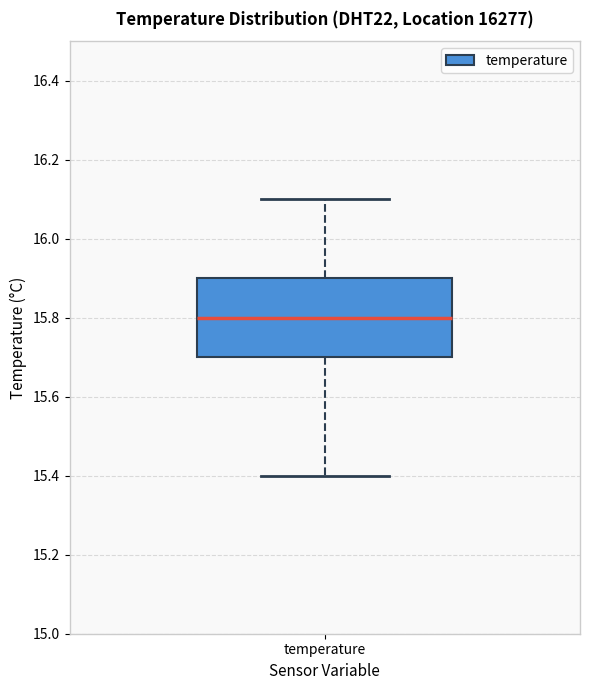

Where is the lower edge of the box for temperature on the y-axis? The values are not printed on the chart, so give them approximately, as read against the axis.

15.7